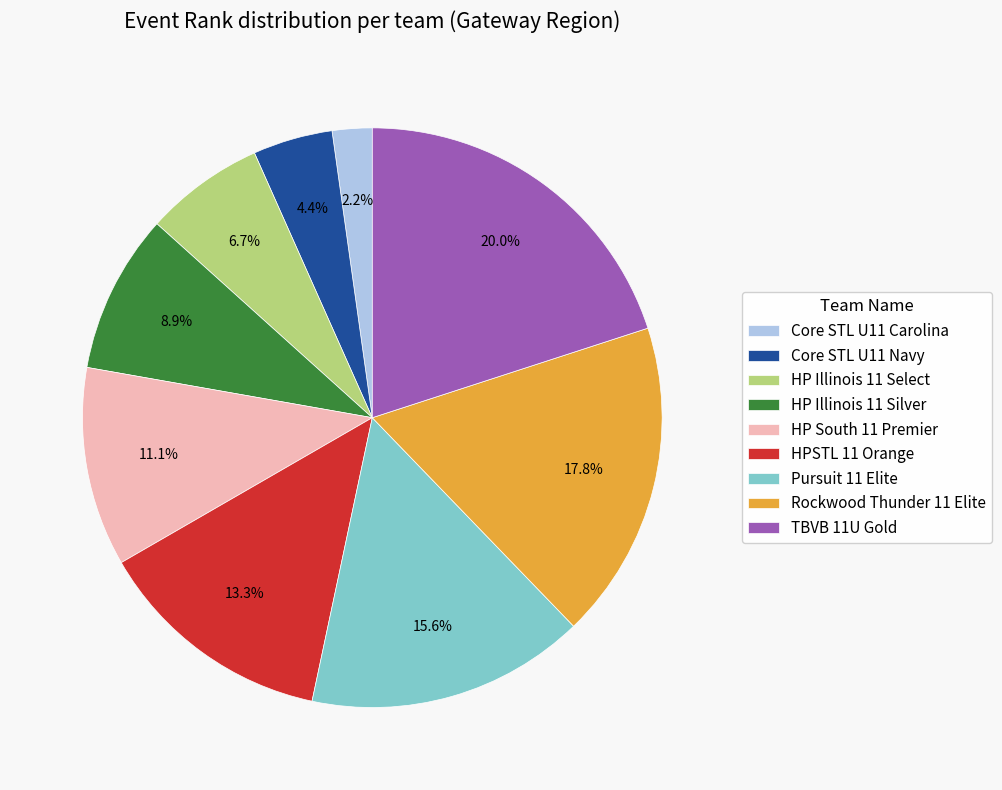

Does Pursuit 11 Elite account for over 50% of the chart?

No